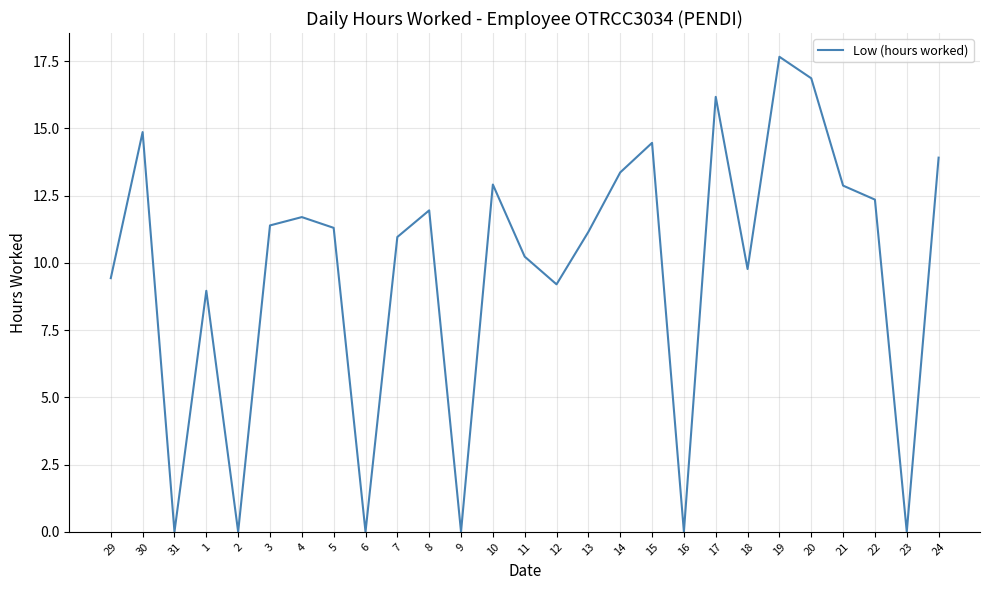

What value does the data have at 20?

16.9